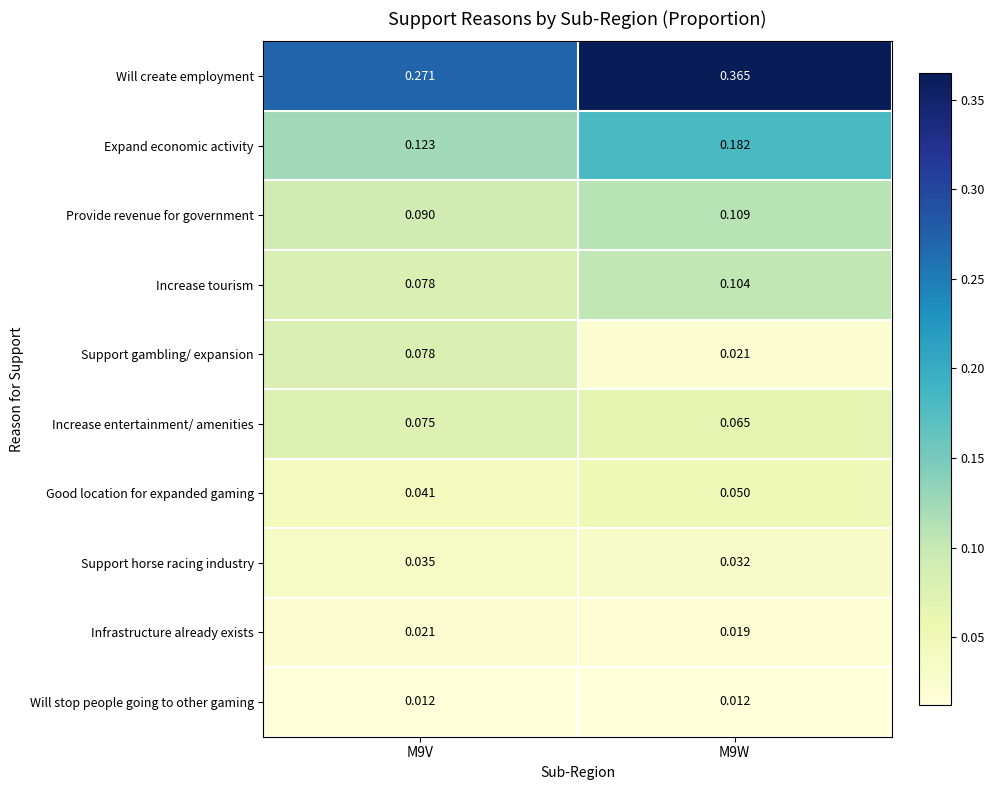

Which series changed the most between M9V and M9W?

Will create employment